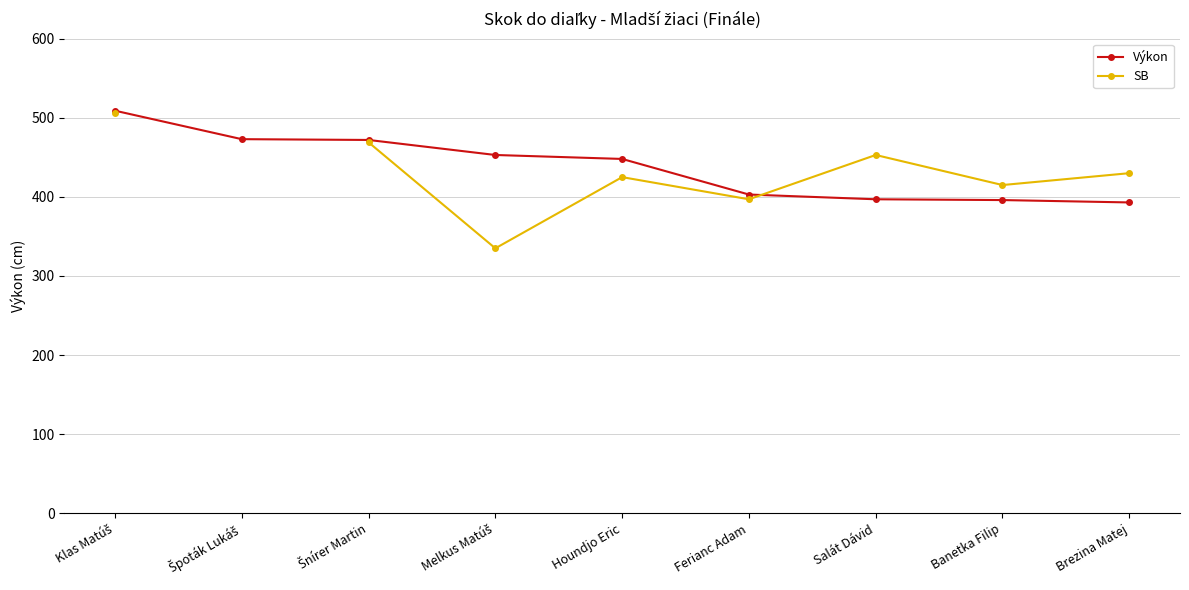

Does the chart have visible grid lines?

Yes